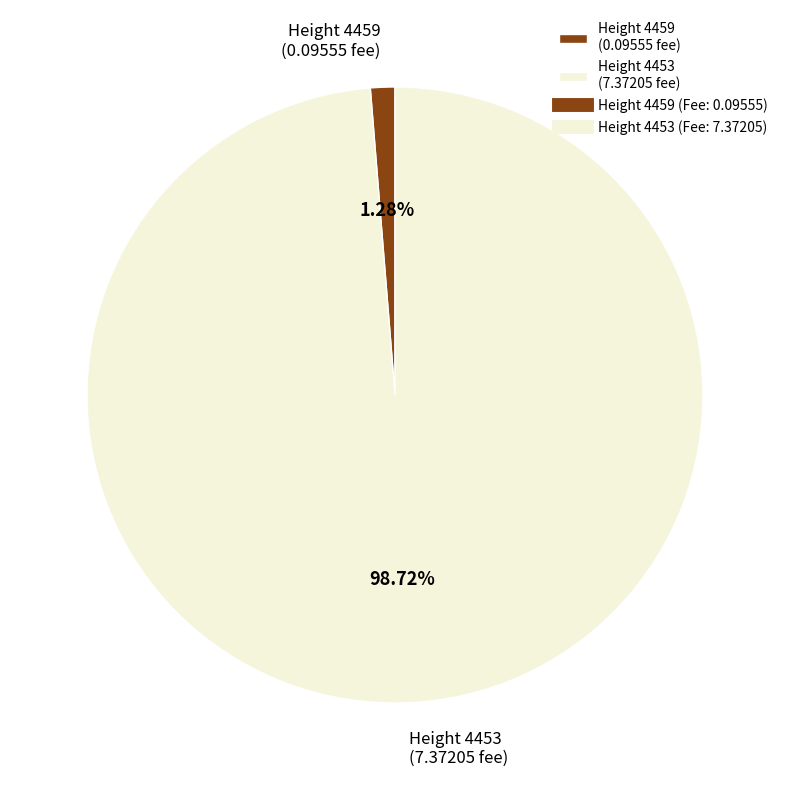

Which category accounts for the majority?

Height 4453 (7.37205 fee)